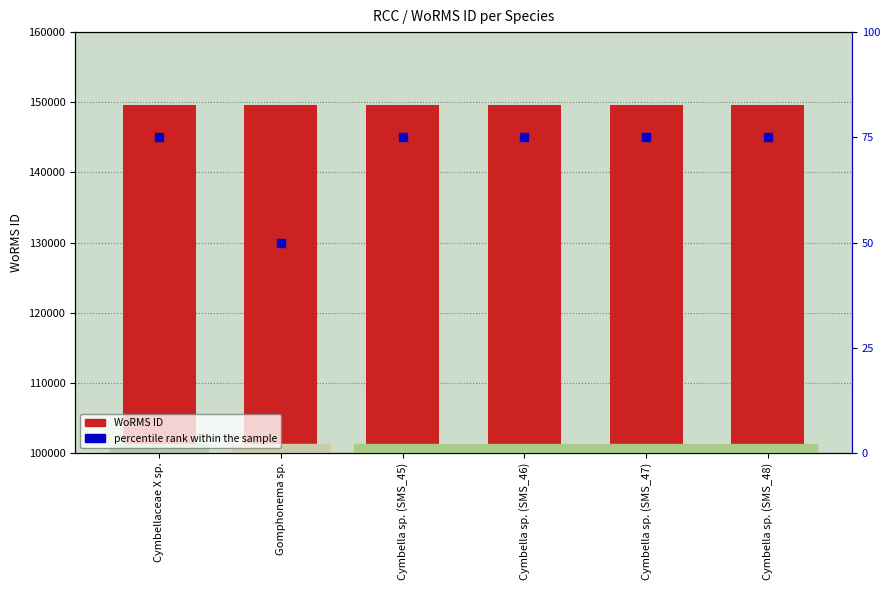

Which series contains the lowest Y value?

percentile rank within the sample